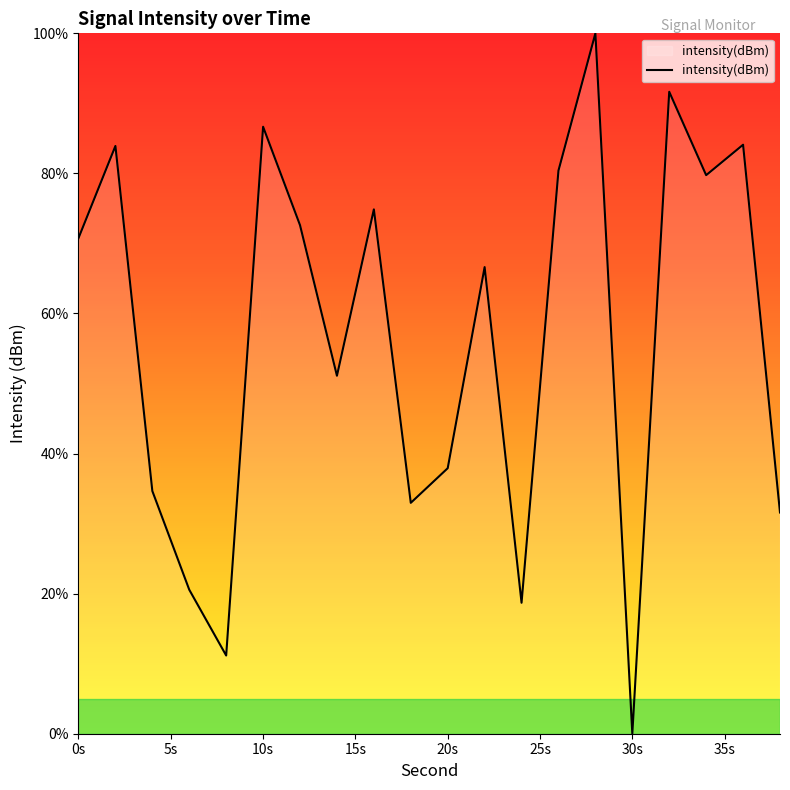

Does the chart have visible grid lines?

No